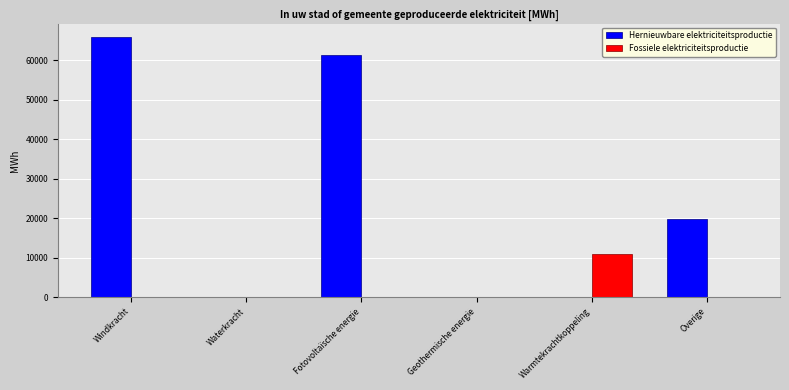

What is the sum of all Fossiele elektriciteitsproductie values?

10845.7